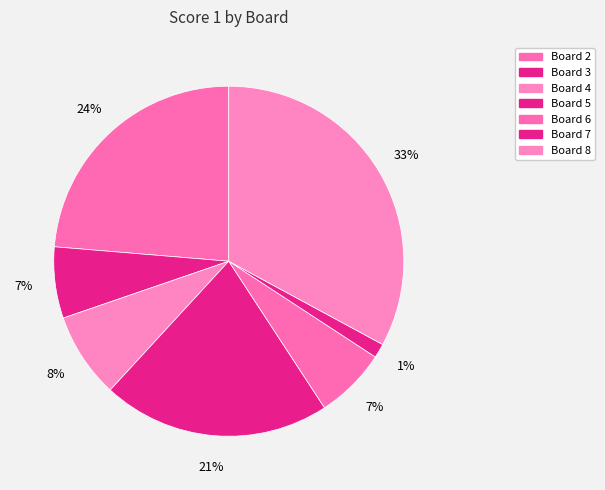

What is the ratio of the value at Board 8 to the value at Board 6?

5.0